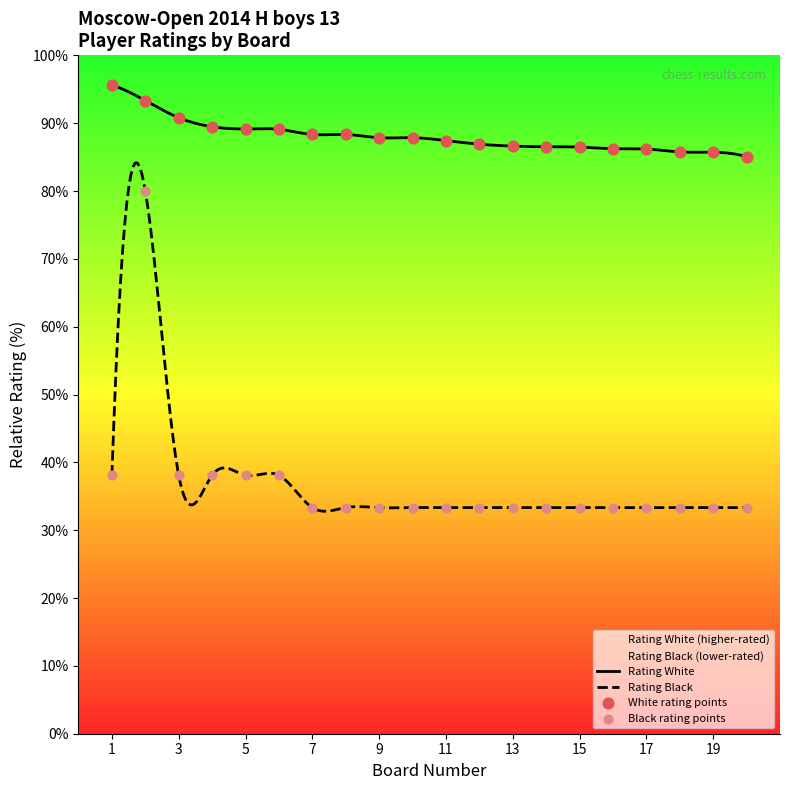

Which series has the widest spread of Y values?

Rating Black